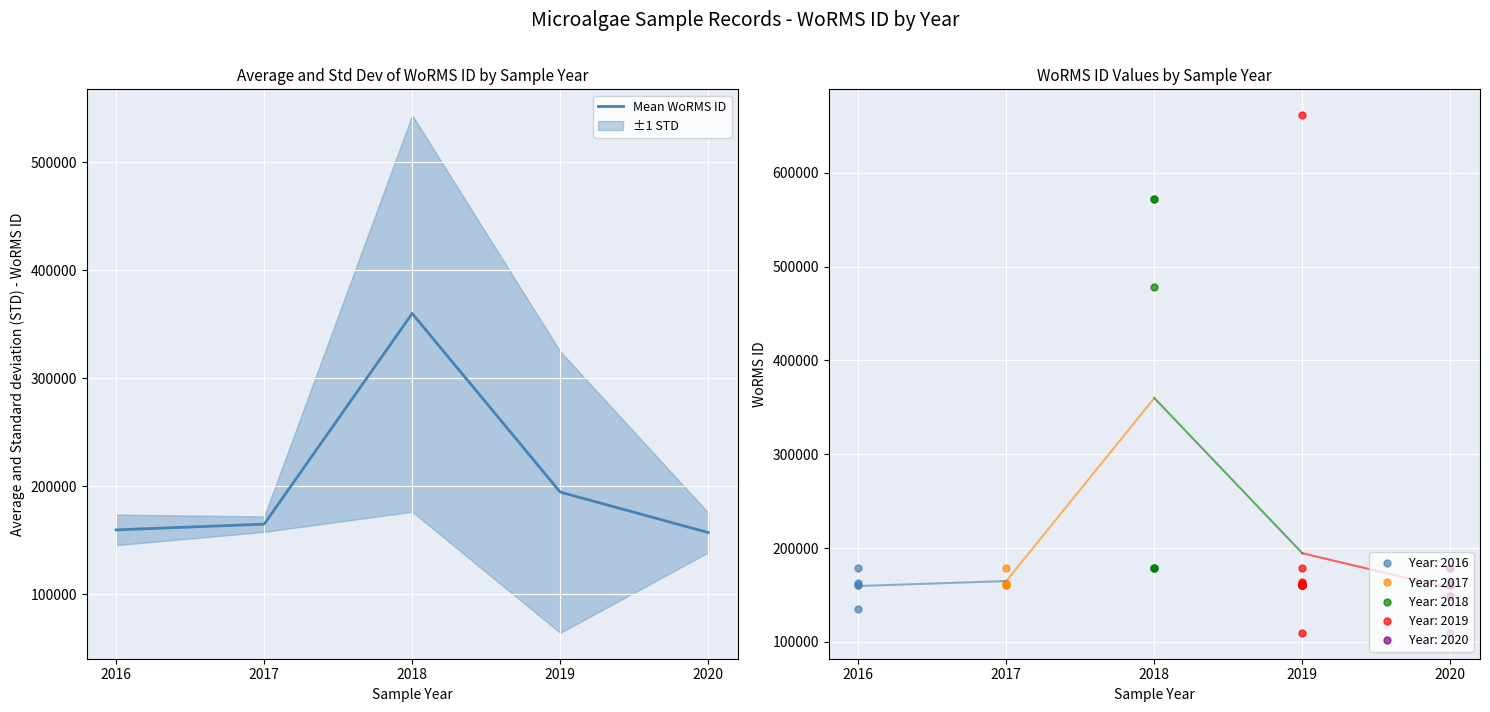

Does the chart display data point markers on the line(s)?

No